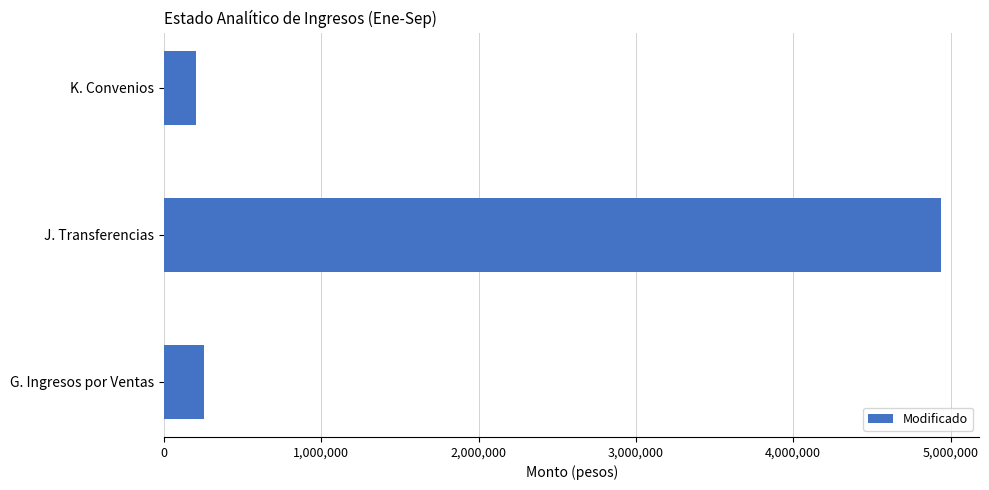

Where is the data nearest to the value 2570750?

G. Ingresos por Ventas